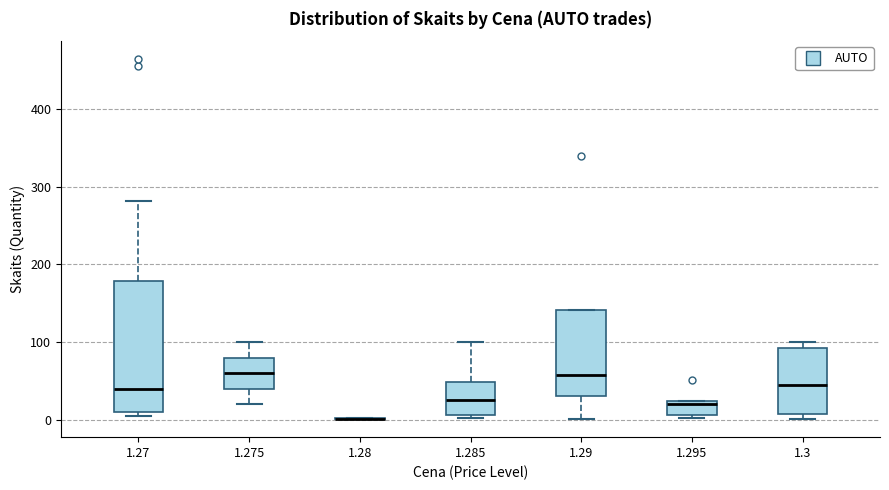

Where is the upper edge of the box at x = 1.295 on the y-axis? The values are not printed on the chart, so give them approximately, as read against the axis.

20